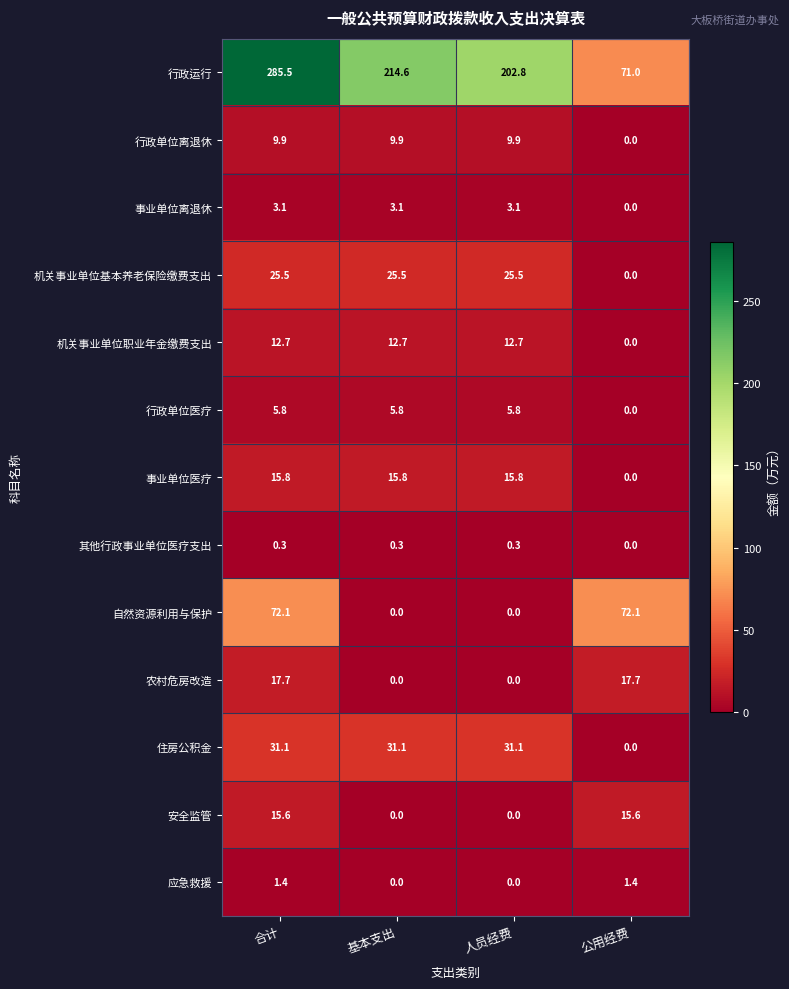

Which series has the widest spread of values?

行政运行